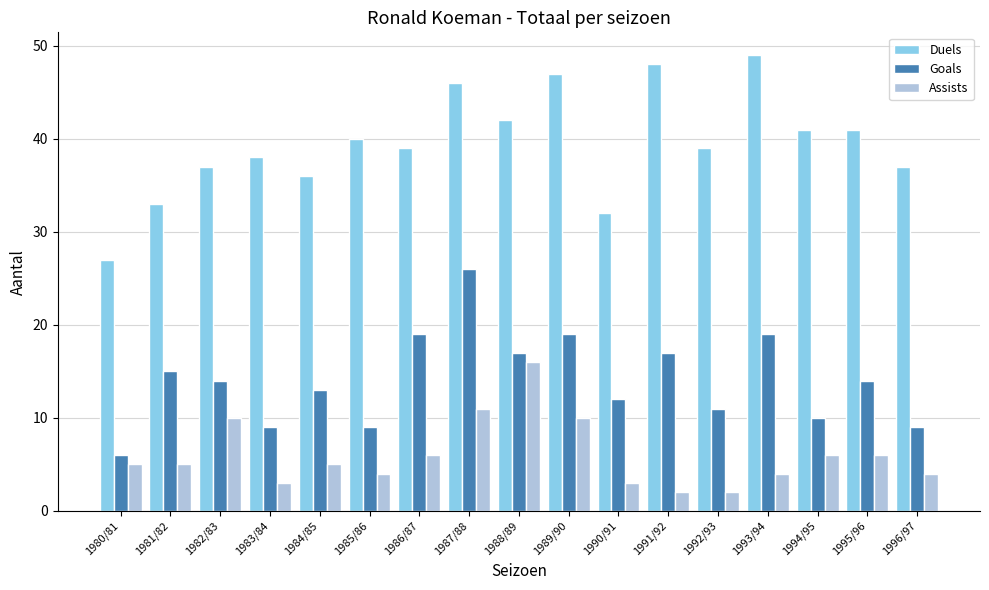

Which series changed the most between 1995/96 and 1996/97?

Goals